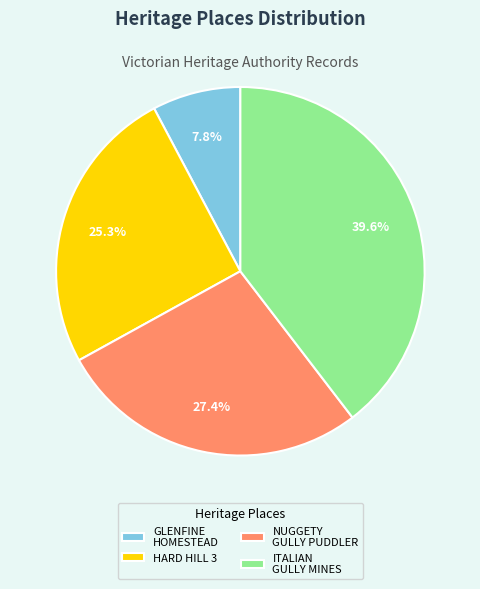

Does NUGGETY GULLY PUDDLER represent more than half of the total?

No